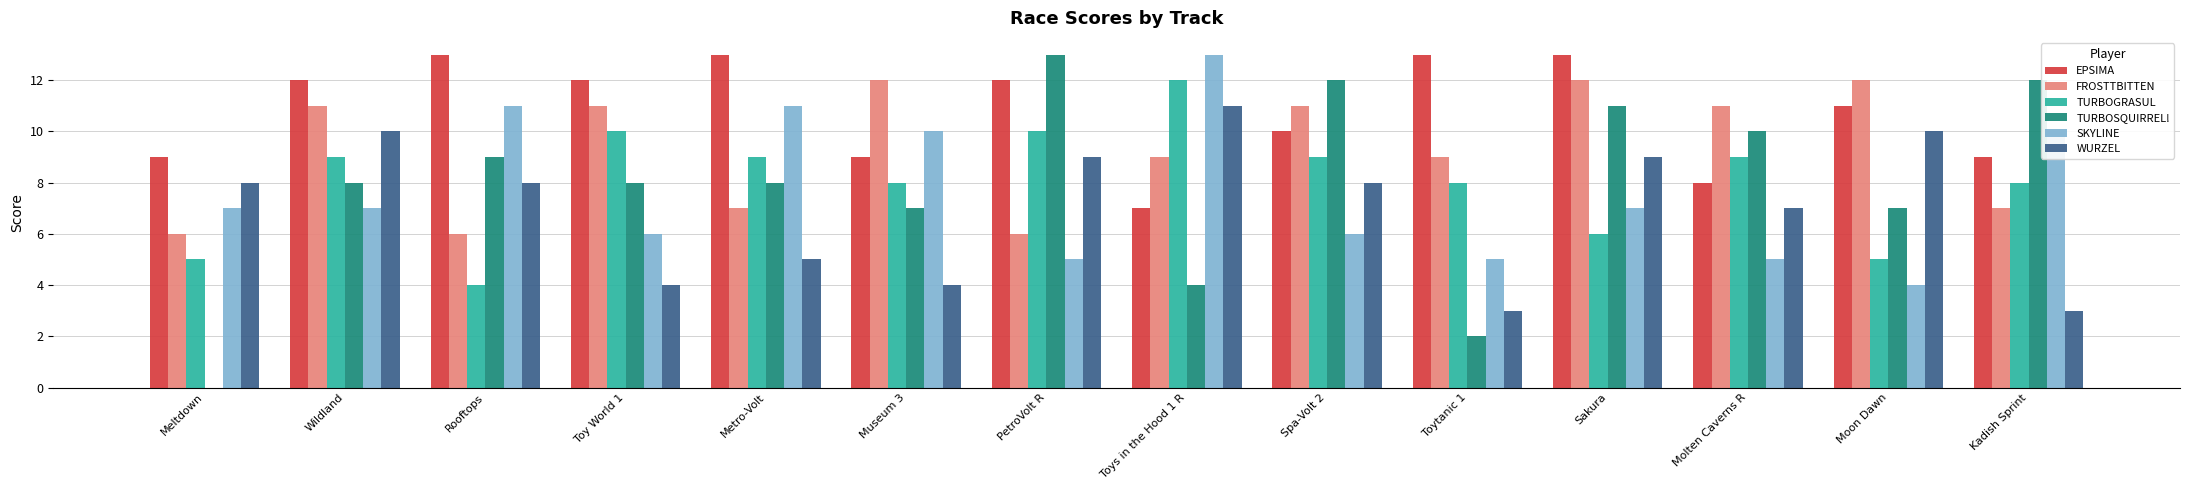

Is it true that FROSTTBITTEN equals 3 at Toys in the Hood 1 R?

False